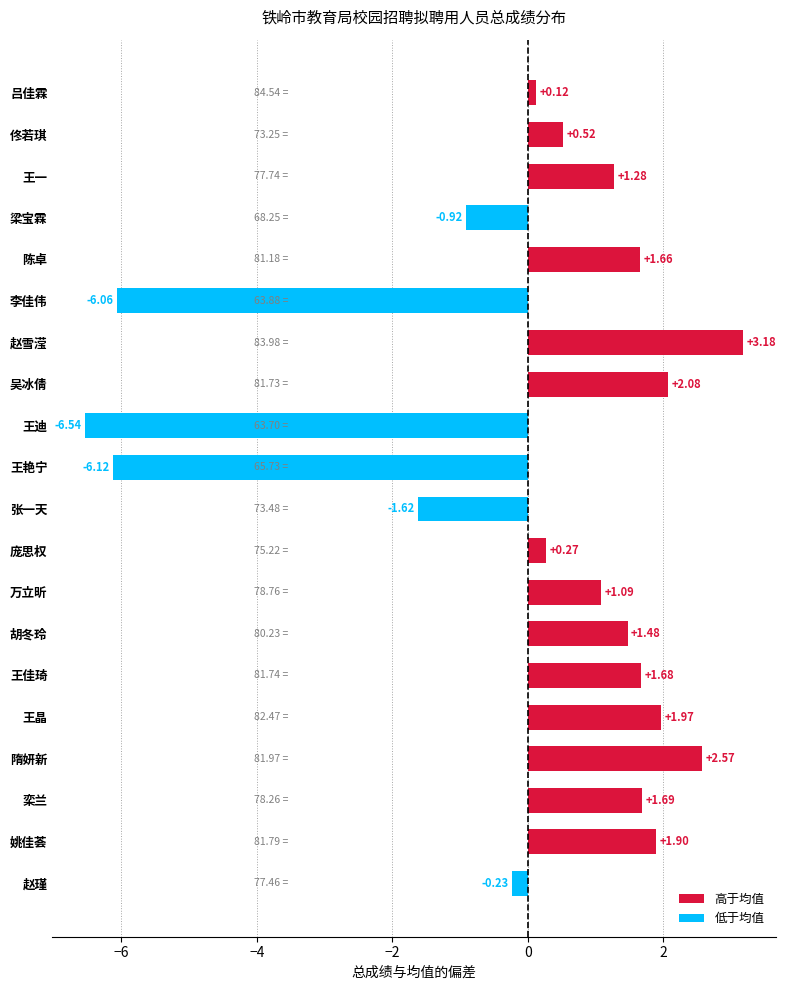

Are the bars horizontal?

Yes